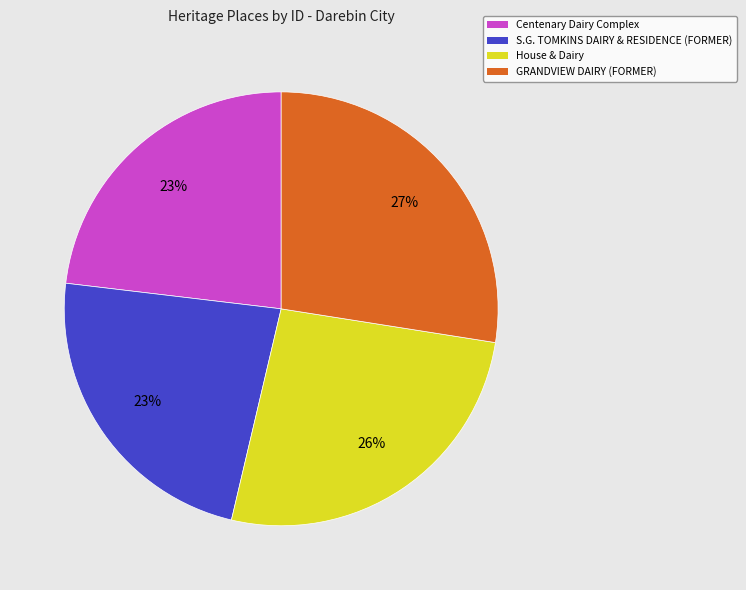

Which category has the biggest portion of the pie?

GRANDVIEW DAIRY (FORMER)